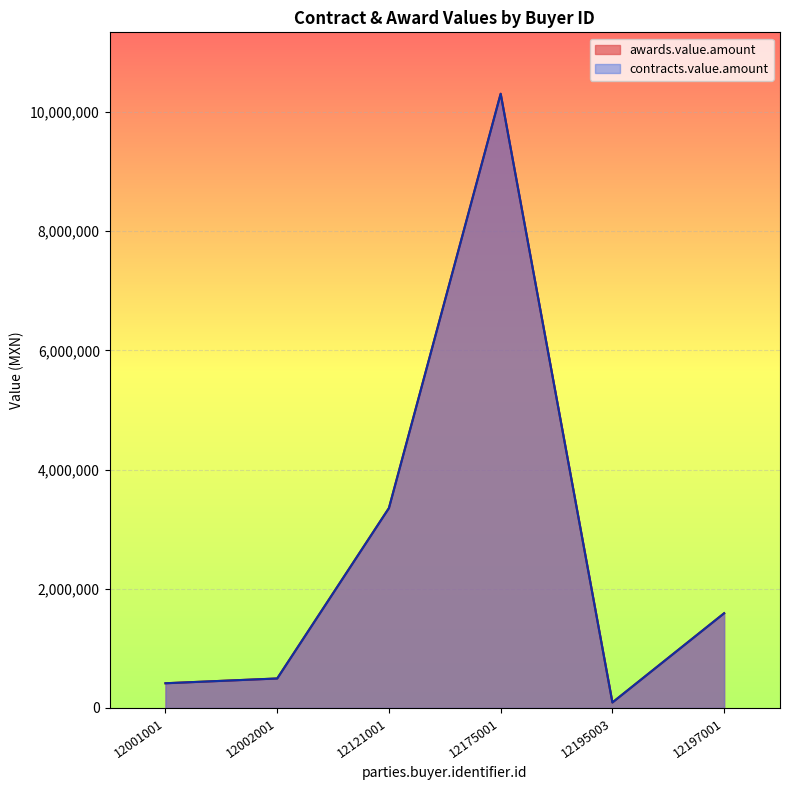

Between 12175001 and 12002001, which series saw the biggest shift?

awards.value.amount